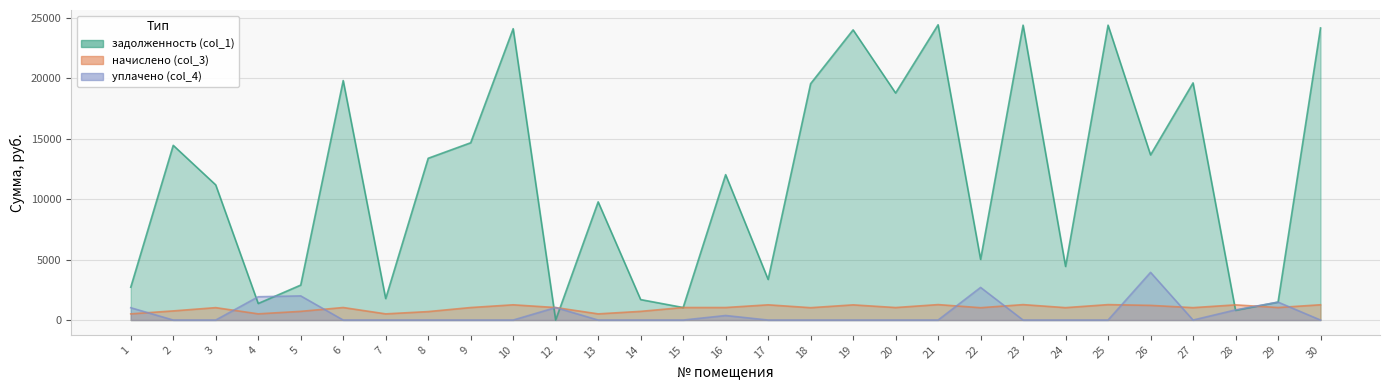

What are all the series names shown in the legend?

задолженность (col_1), начислено (col_3), уплачено (col_4)